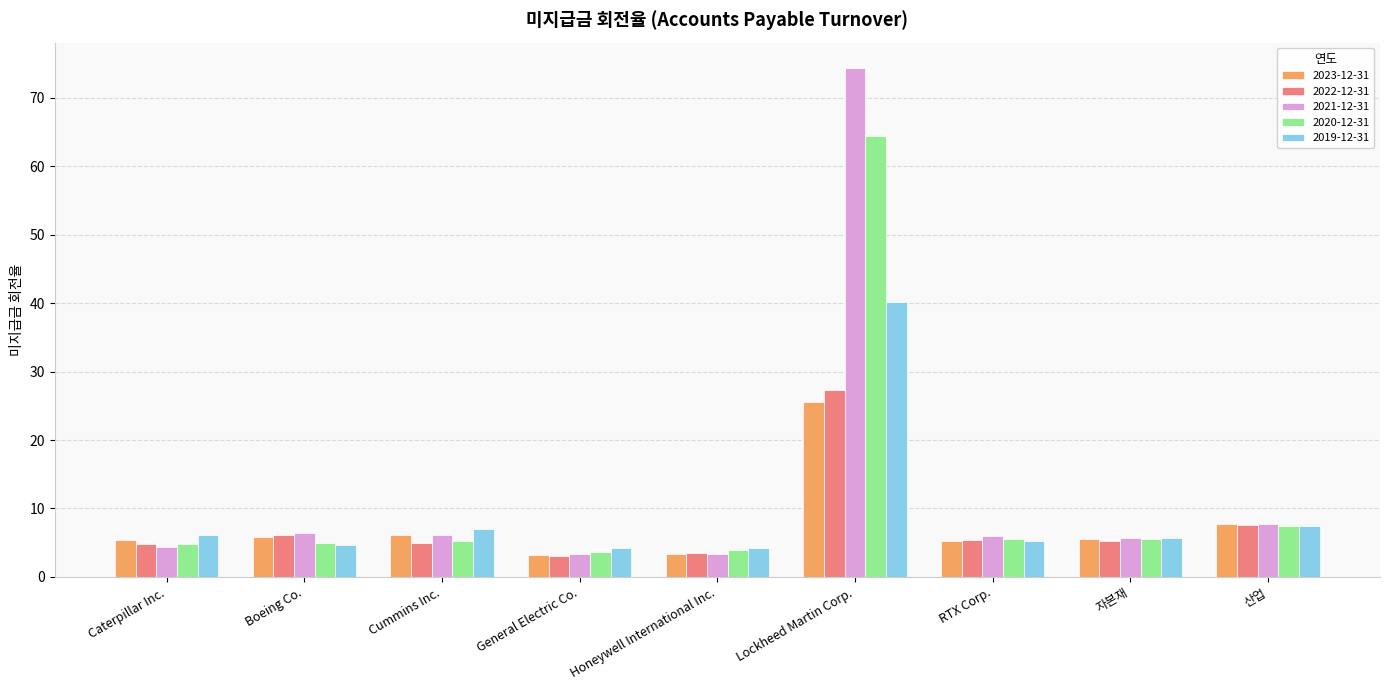

The value of 2022-12-31 at Lockheed Martin Corp. is 27.2. True or false?

True